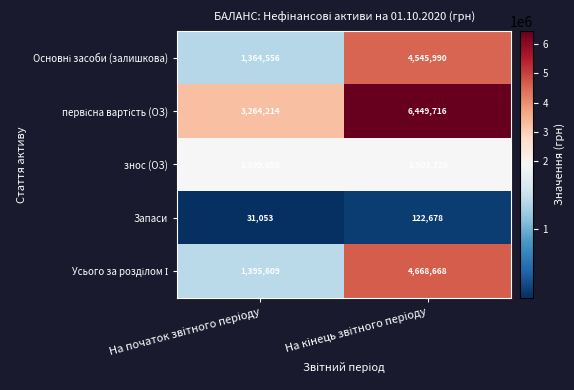

What is the greatest value displayed?

6449716